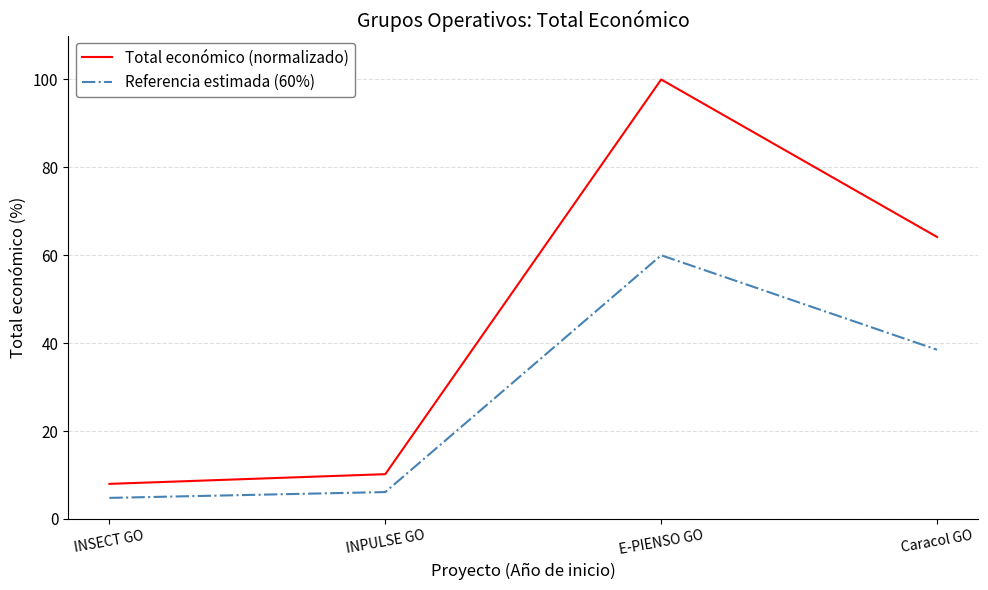

Reading right to left, list all the values displayed in this chart.

Total económico (normalizado): Caracol GO=64.2	E-PIENSO GO=100.0	INPULSE GO=10.2	INSECT GO=8.0
Referencia estimada (60%): Caracol GO=38.5	E-PIENSO GO=60.0	INPULSE GO=6.1	INSECT GO=4.8